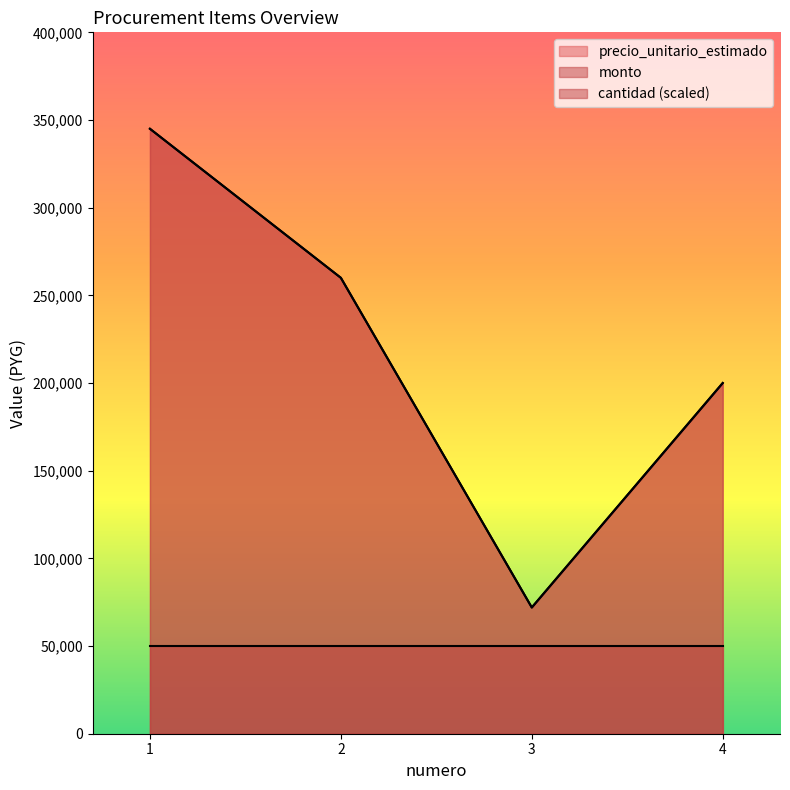

How many categories are shown in the chart?

4